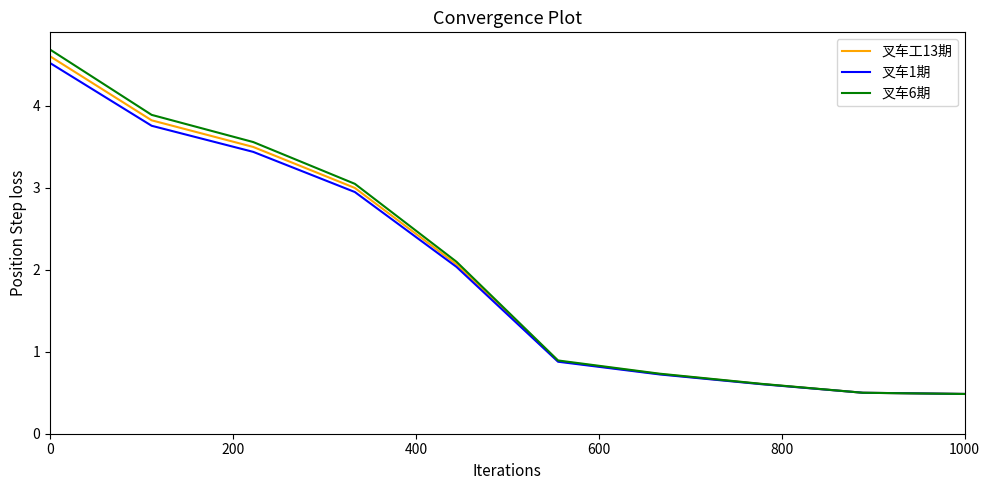

Reading left to right, what are all the values shown in this chart?

叉车工13期: 4.6	3.8	3.5	3.0	2.1	0.9	0.7	0.6	0.5	0.5
叉车1期: 4.5	3.8	3.4	2.9	2.0	0.9	0.7	0.6	0.5	0.5
叉车6期: 4.7	3.9	3.6	3.0	2.1	0.9	0.7	0.6	0.5	0.5